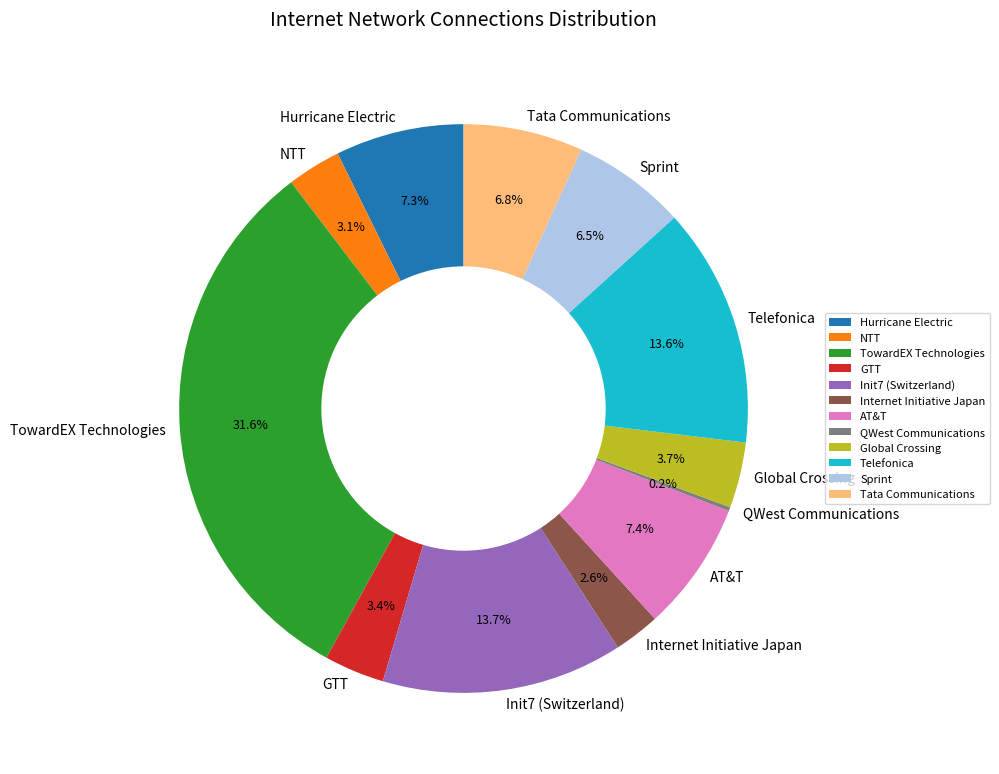

Which category has the biggest portion of the pie?

TowardEX Technologies